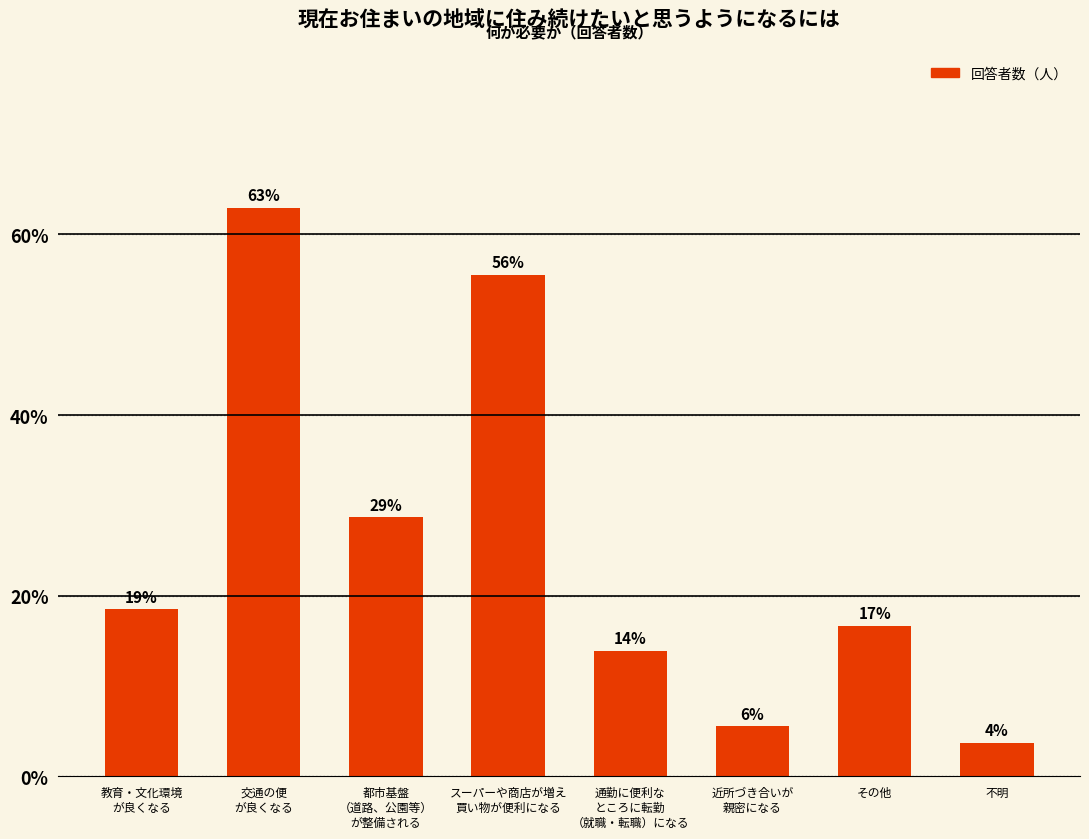

How many bars are there in total?

8